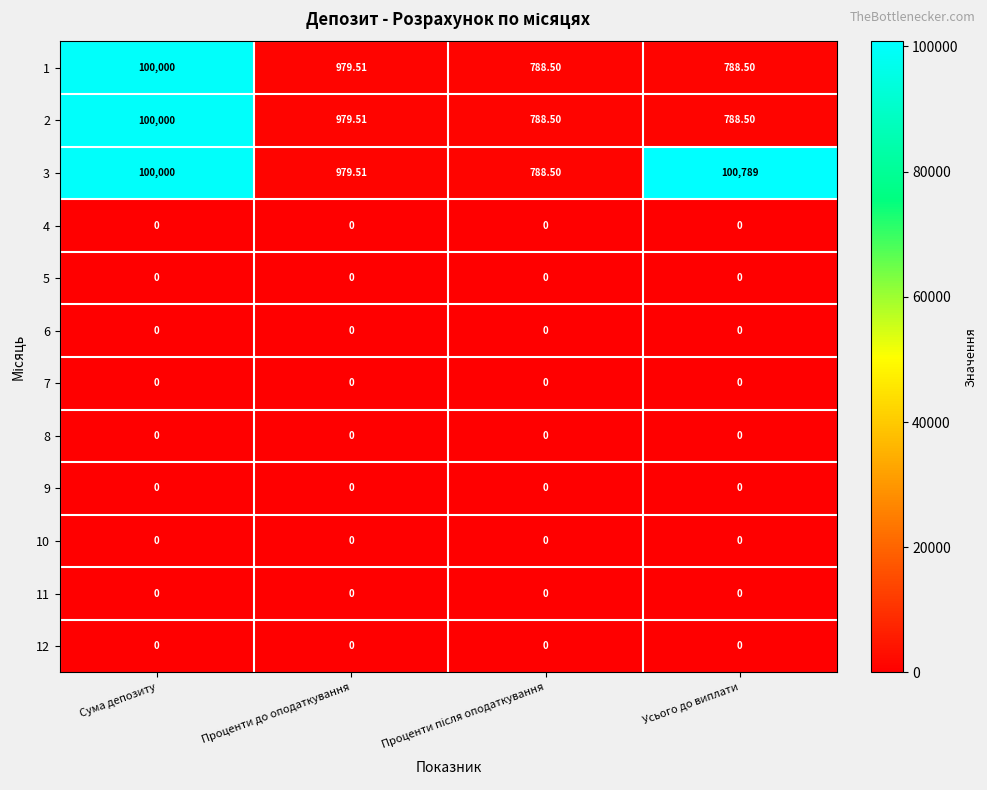

At which category is the sum across all series the highest?

Сума депозиту